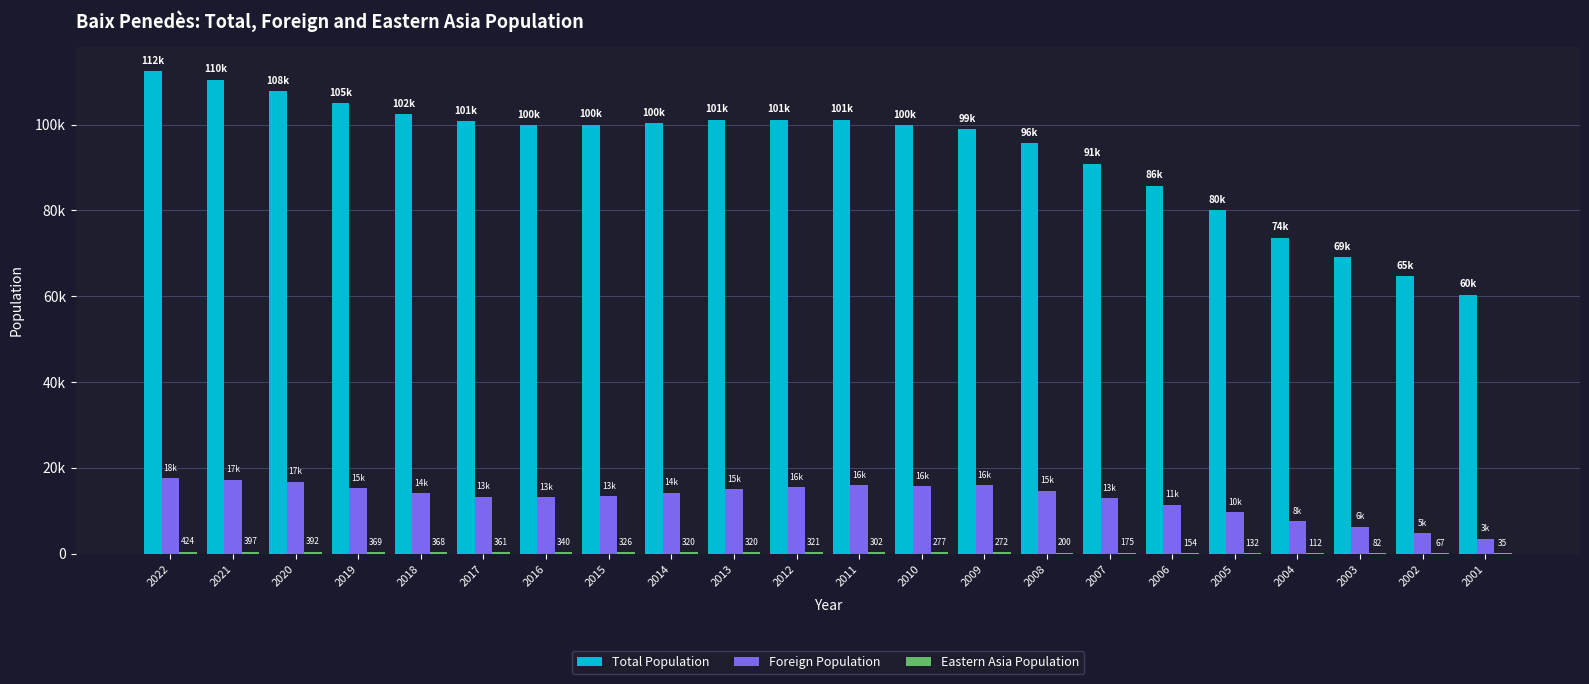

Rank the series at 2012 from highest to lowest value.

Total Population, Foreign Population, Eastern Asia Population